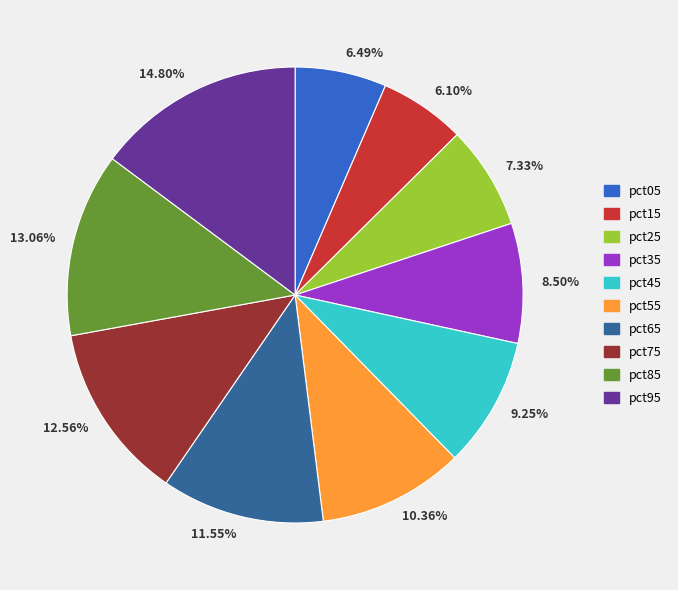

Which category has the biggest portion of the pie?

14.80%